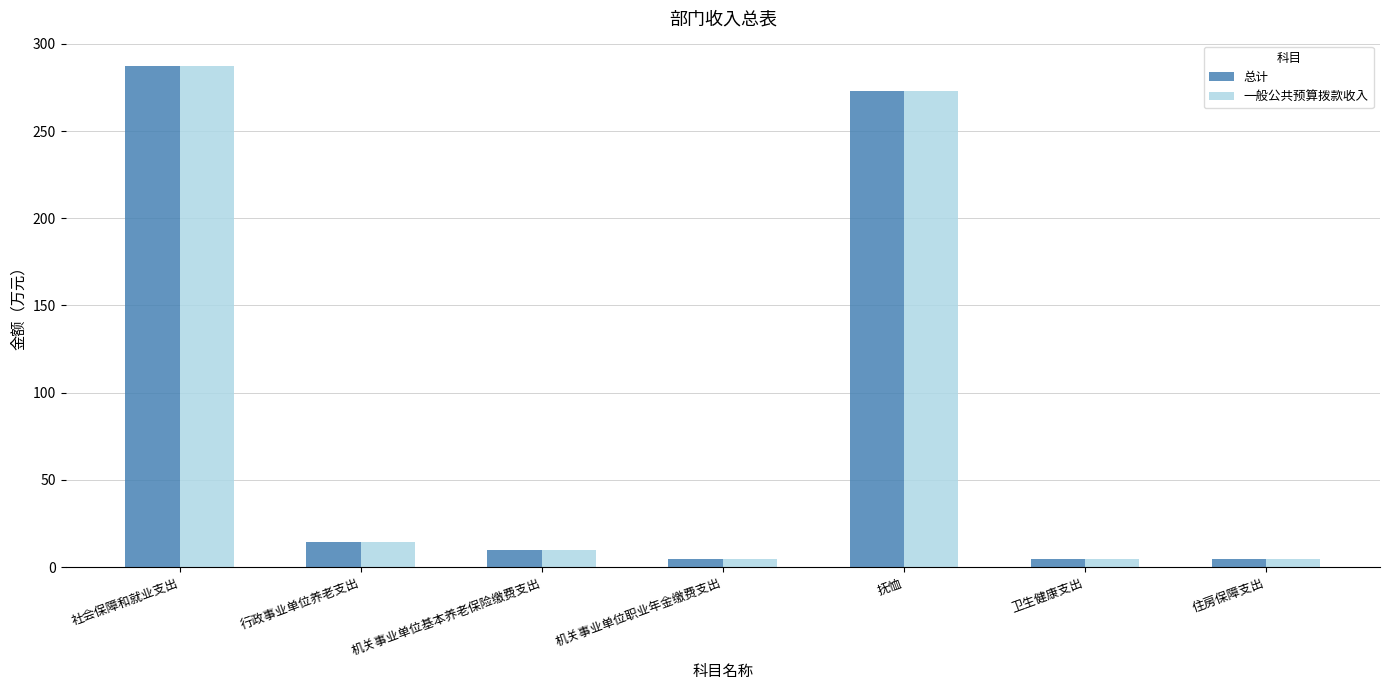

What is the difference between the maximum and second lowest values in the 一般公共预算拨款收入 series?

282.7